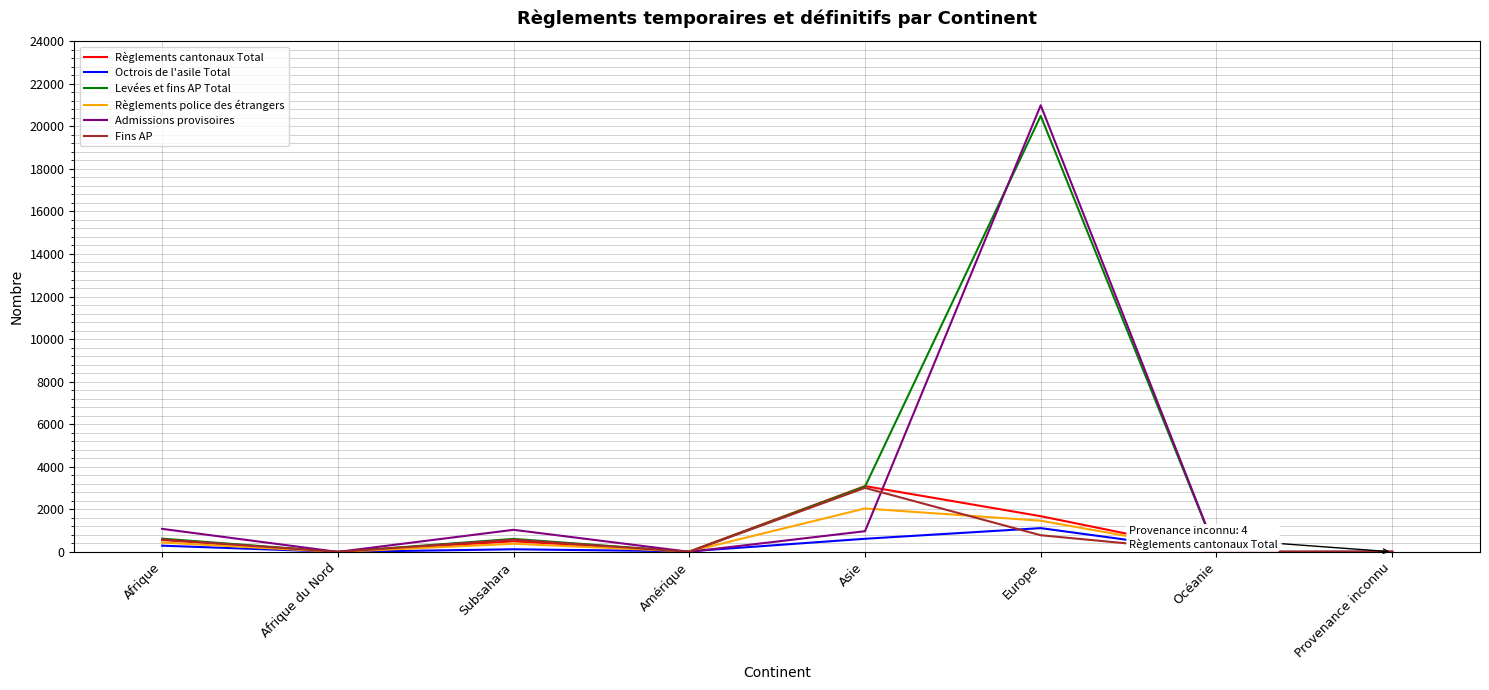

Where is the first local minimum for Admissions provisoires?

Afrique du Nord